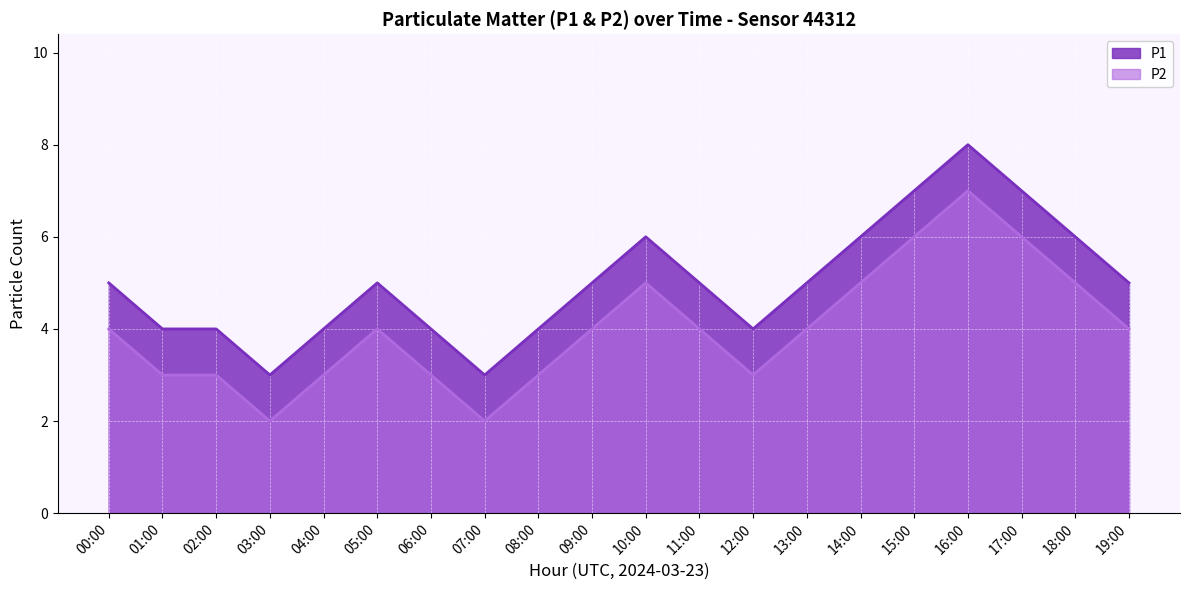

In P1, how many points are higher than both neighbors (excluding endpoints)?

3